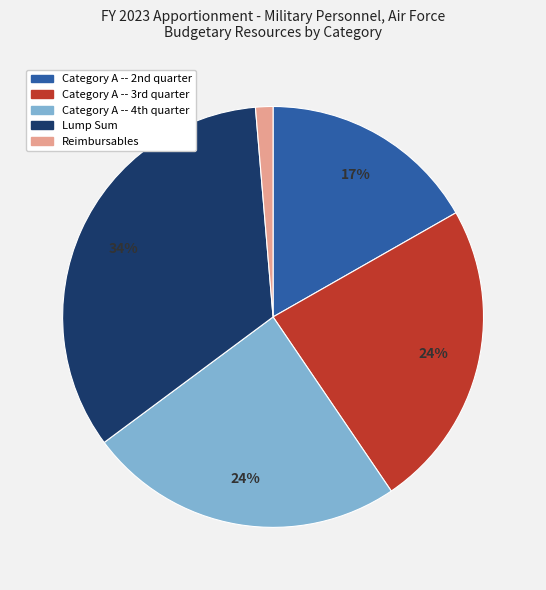

To the nearest percent, what is the average slice percentage?

20%